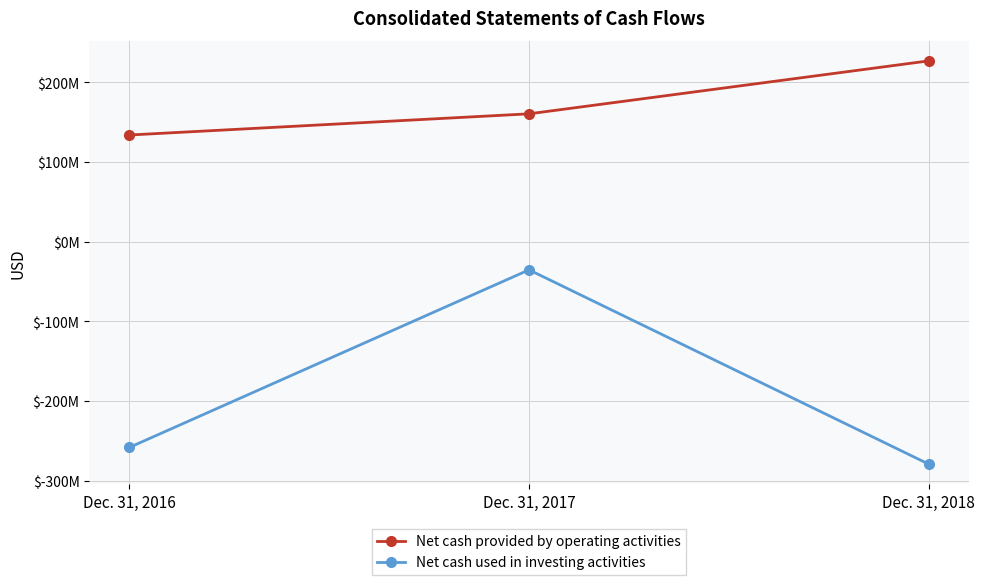

What are all the series names shown in the legend?

Net cash provided by operating activities, Net cash used in investing activities